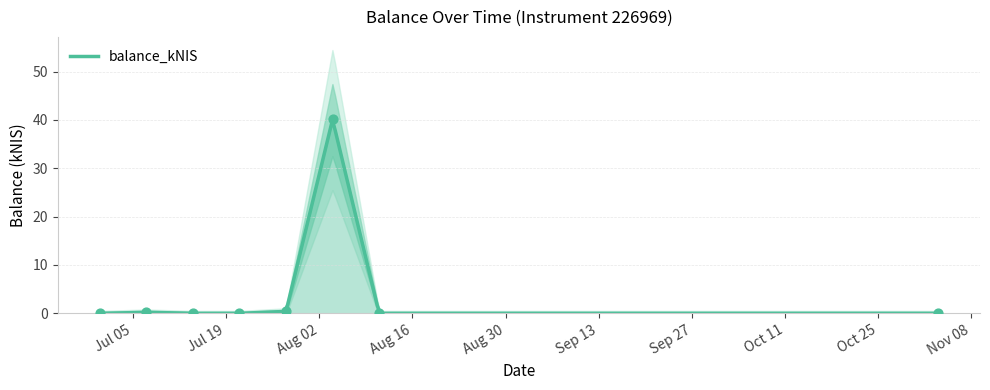

What is the change in value from 2022-07-28 to 2022-08-11?

-0.4